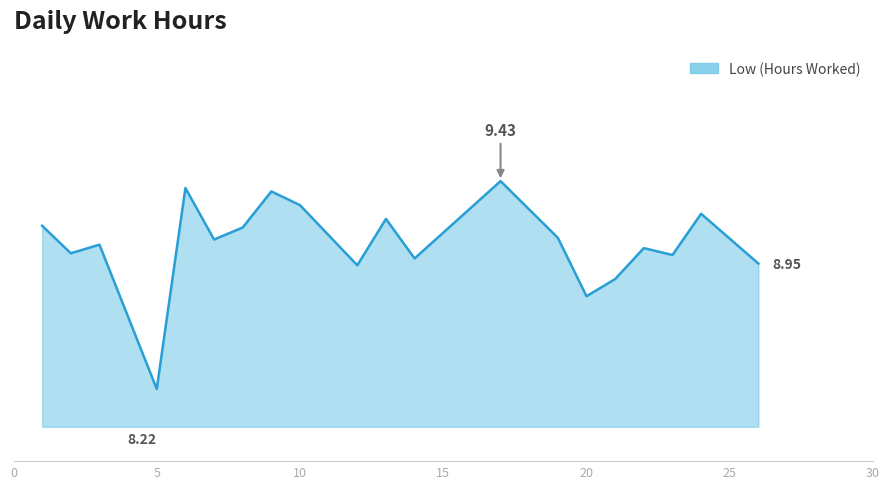

What is the value of the 8th point from the left?

9.4